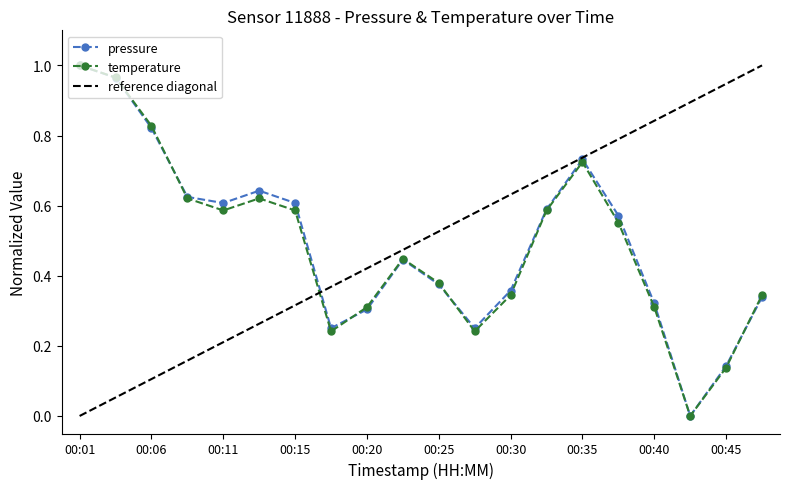

In temperature, how many points are higher than both neighbors (excluding endpoints)?

3